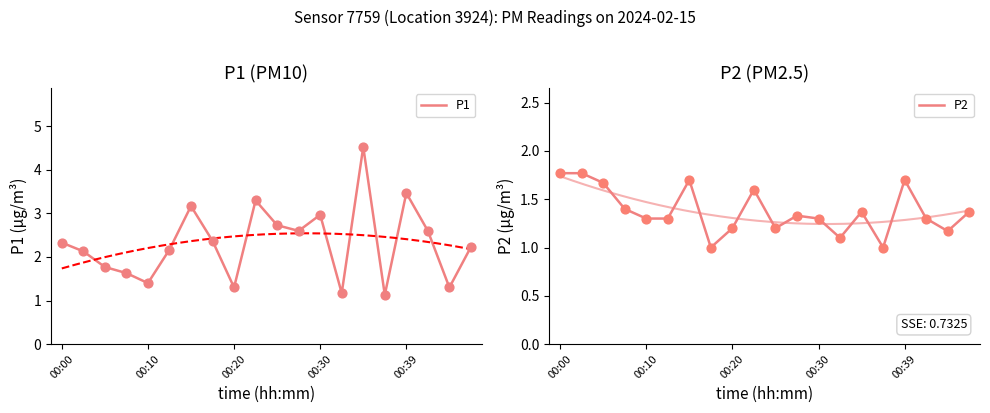

Which series contains the highest Y value?

P1